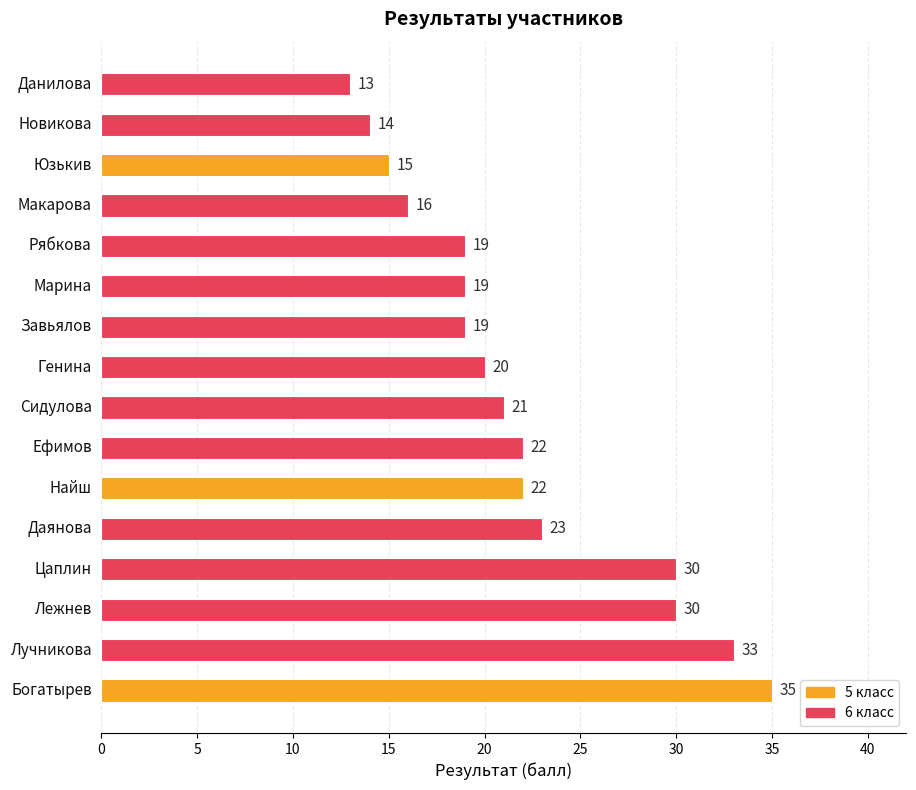

What is the difference between the second highest and second lowest values?

19